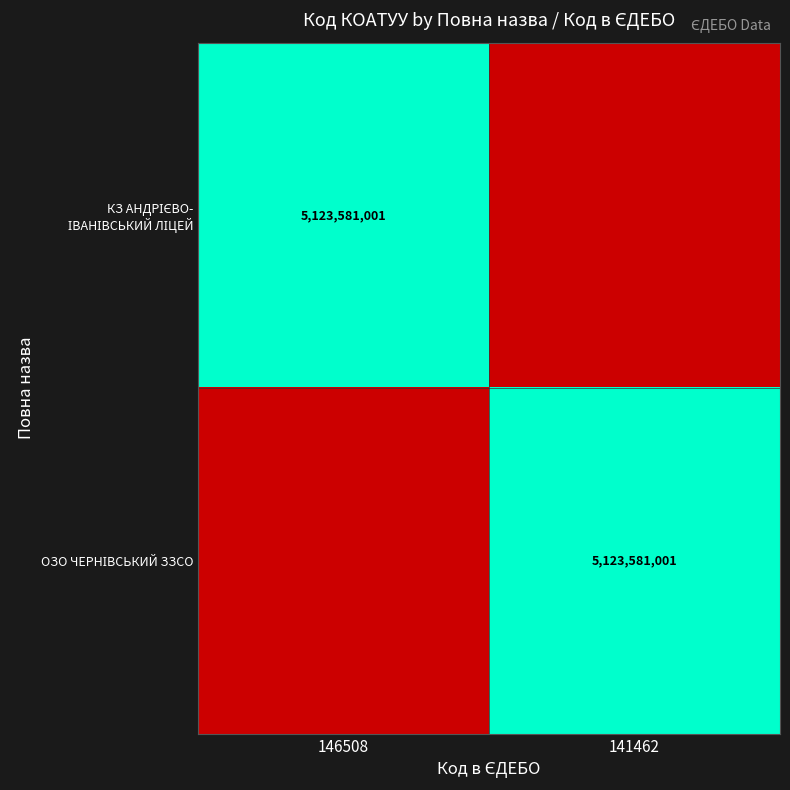

Between 146508 and 141462, which series saw the biggest shift?

КЗ АНДРІЄВО- ІВАНІВСЬКИЙ ЛІЦЕЙ